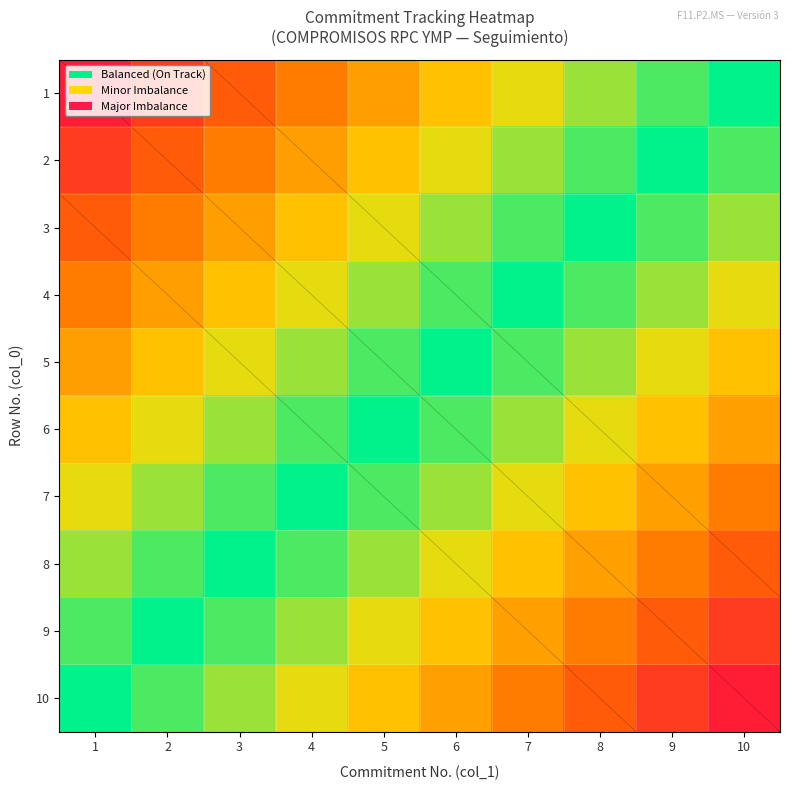

What is the approximate value of 10 at 6?

-0.5